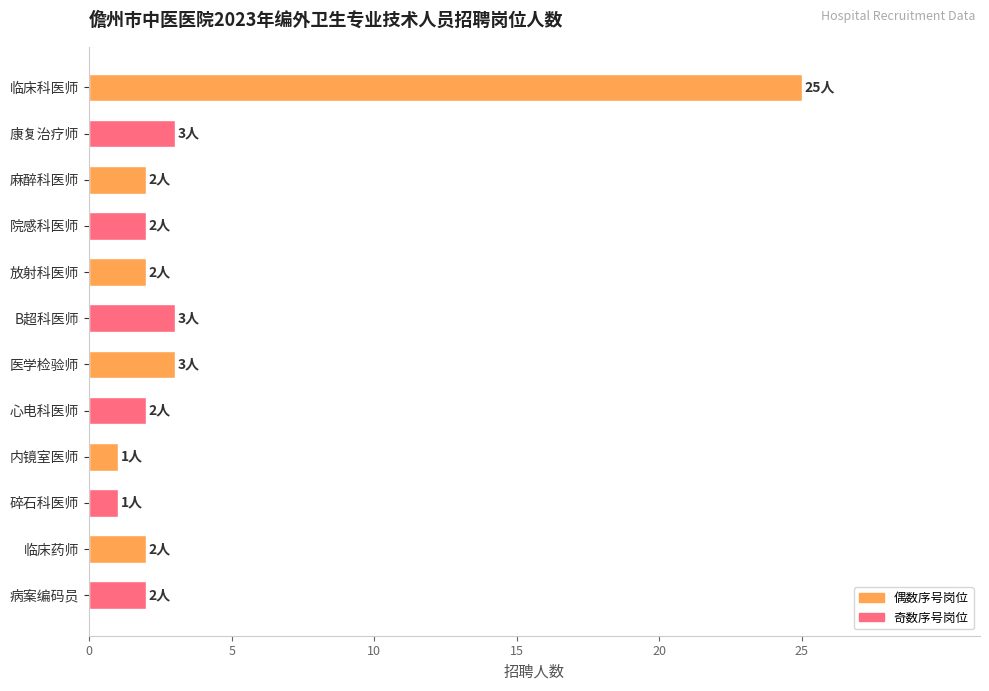

What is the average value?

4